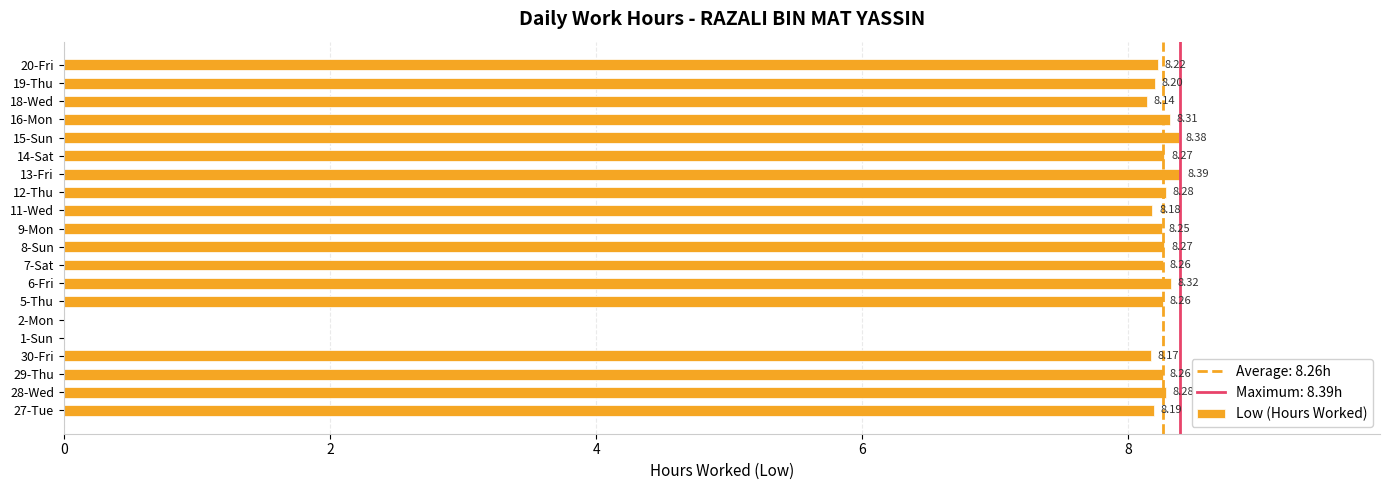

Between 5-Thu and 2-Mon, which is larger?

5-Thu